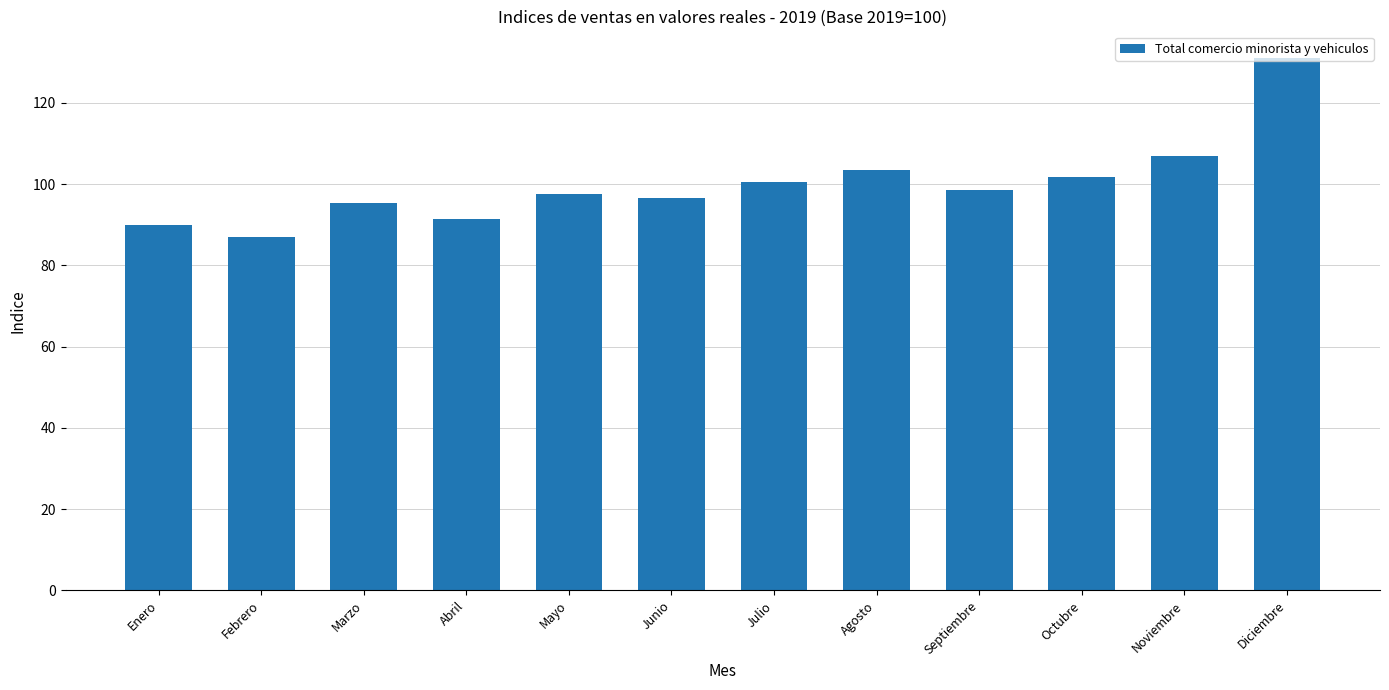

Reading left to right, list all the values displayed in this chart.

Enero=90.0	Febrero=86.9	Marzo=95.5	Abril=91.5	Mayo=97.6	Junio=96.5	Julio=100.6	Agosto=103.4	Septiembre=98.6	Octubre=101.6	Noviembre=106.9	Diciembre=131.0